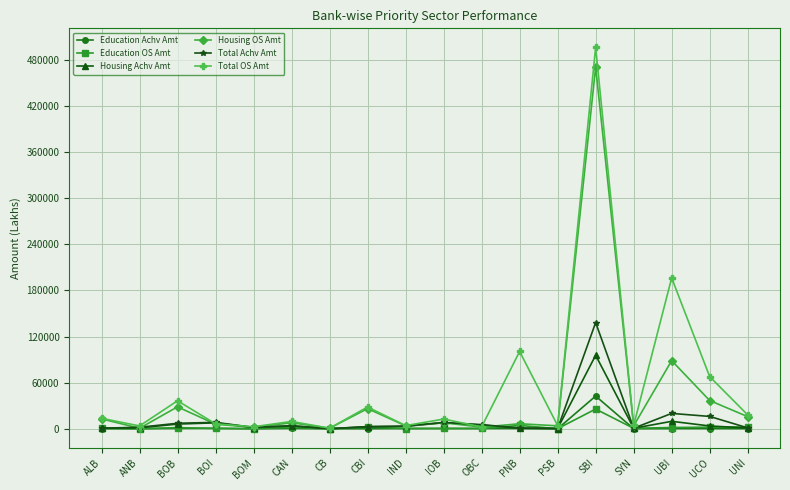

What is the label of the 12th point from the right?

CB